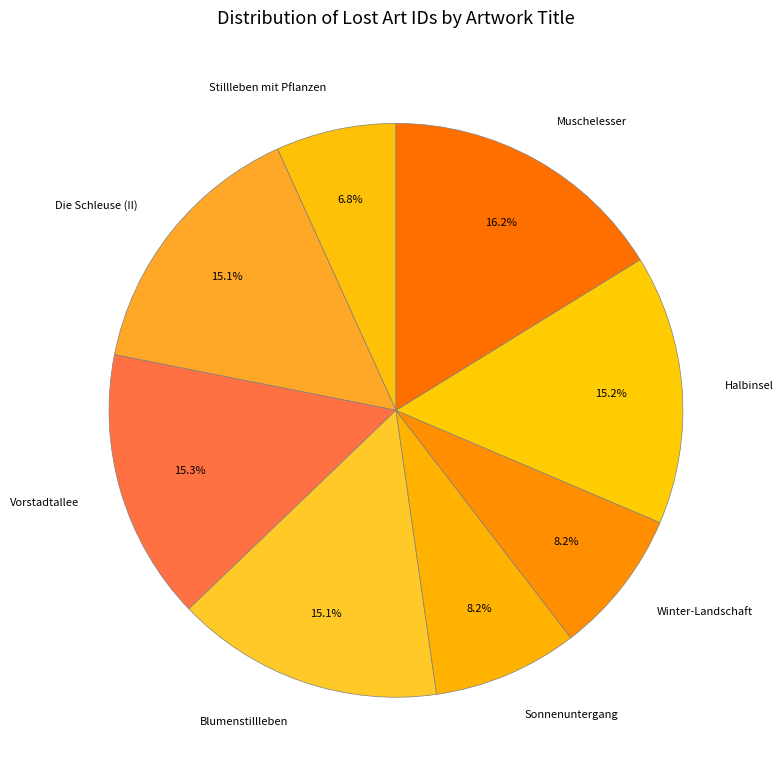

Combined, do Muschelesser and Vorstadtallee account for over 50%?

No